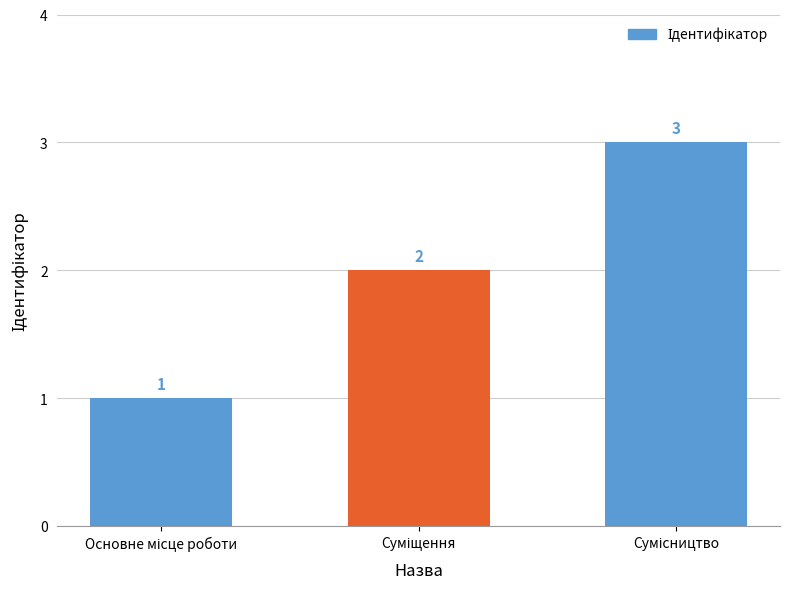

What is the maximum value shown in the chart?

3